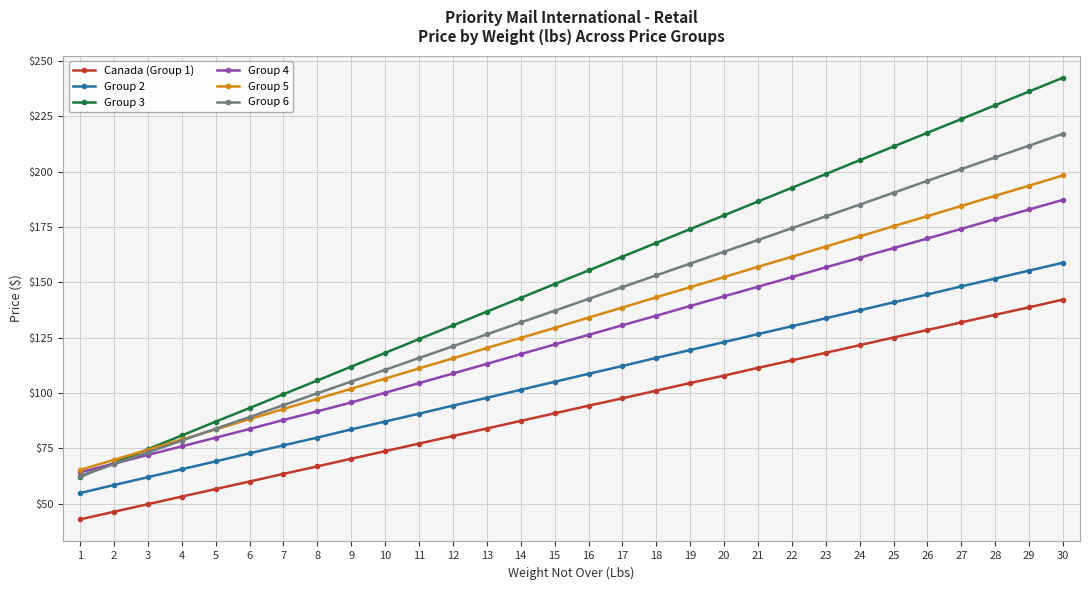

What is the value of the Canada (Group 1) point at the 18th from the left?

101.1